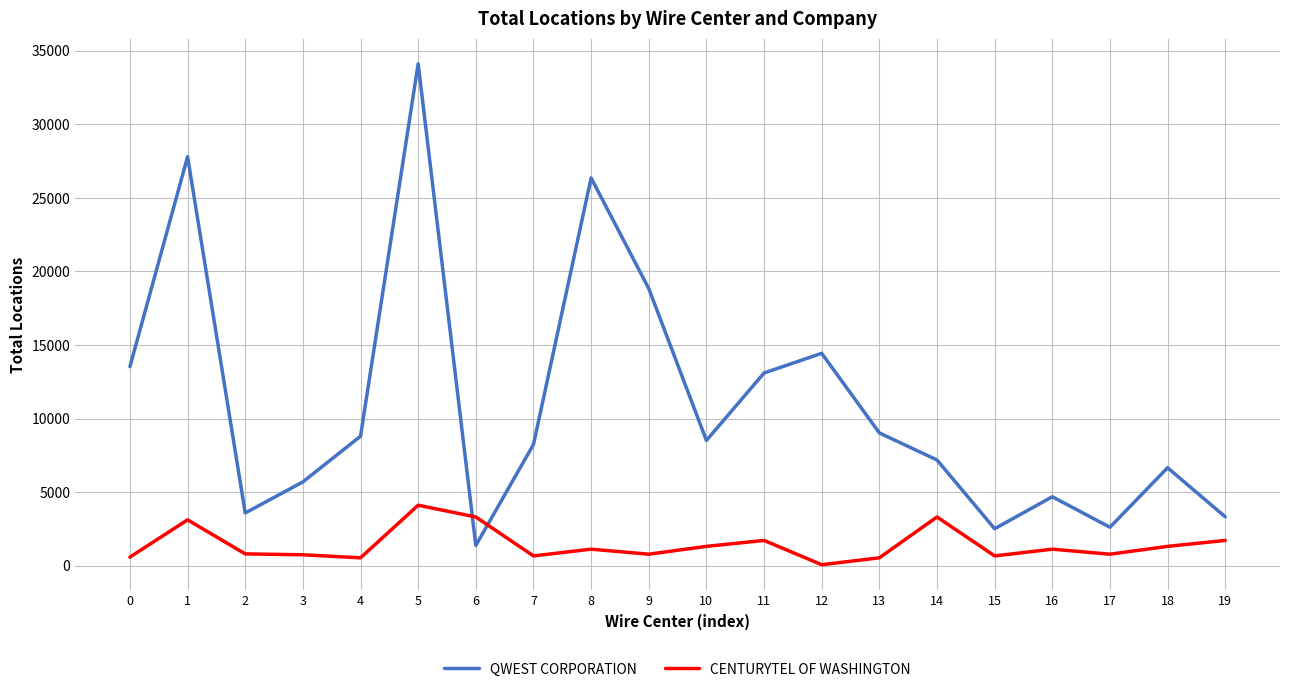

The QWEST CORPORATION series shows 47576 at 5. True or false?

False